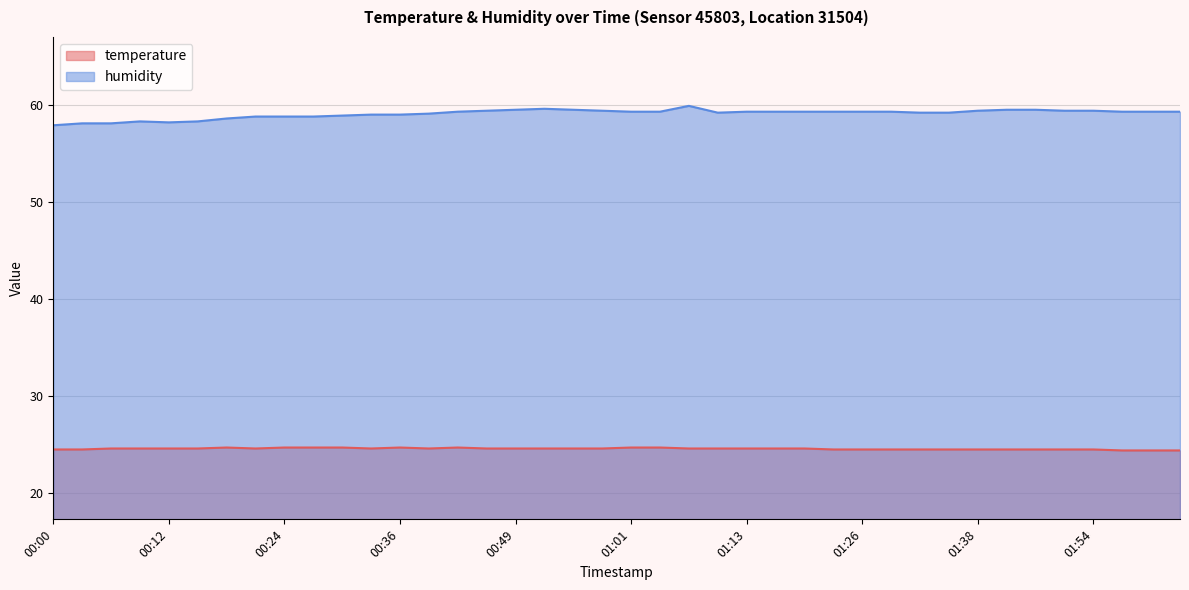

True or false: humidity and temperature intersect in this chart.

False